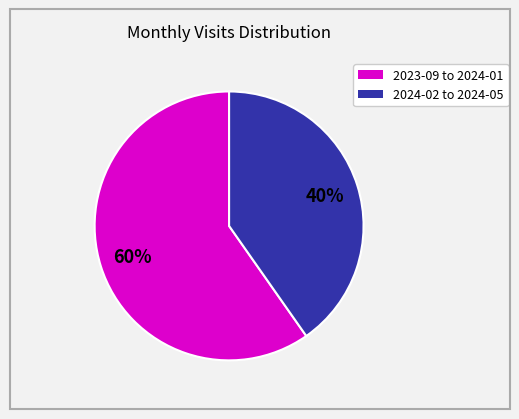

To the nearest percent, what is the average slice percentage?

50%